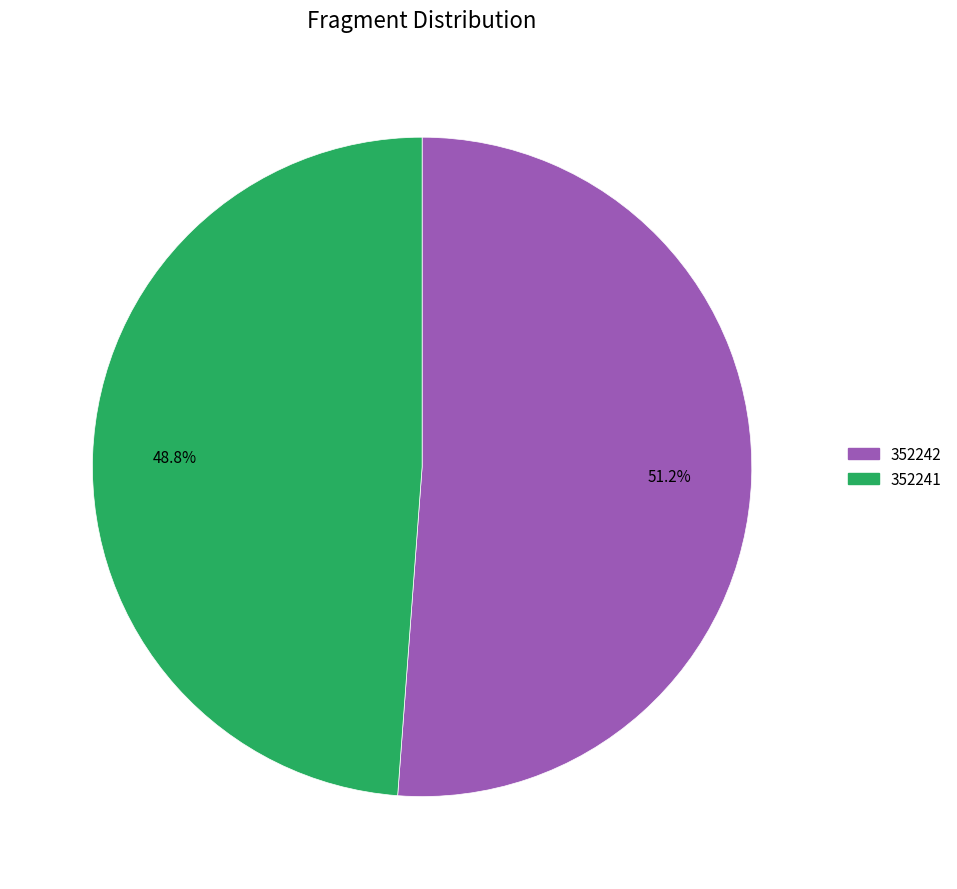

What is the total percentage of 352241 and 352242?

100.0%